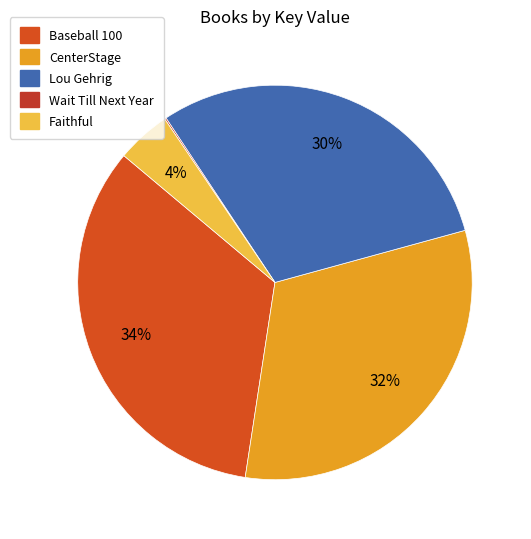

Approximately how many times larger is the value at Baseball 100 compared to Wait Till Next Year?

262.9